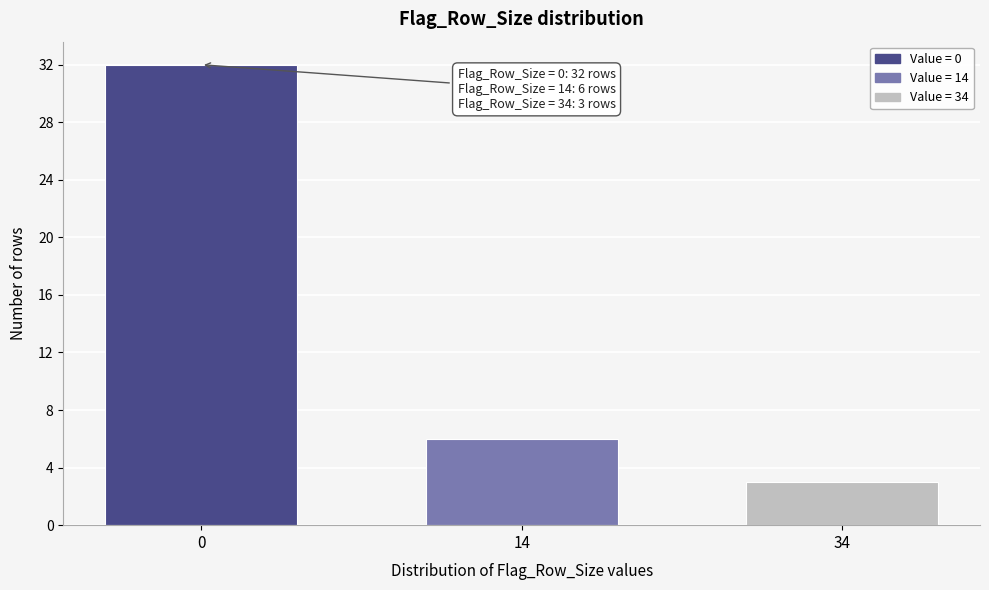

Reading left to right, what are all the values shown in this chart?

32	6	3